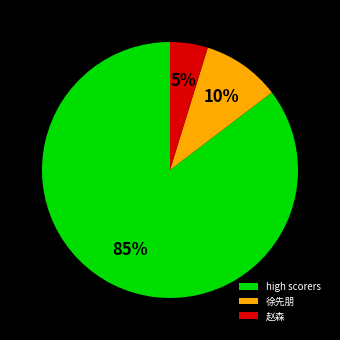

Between 赵森 and 徐先朋, which is larger?

徐先朋